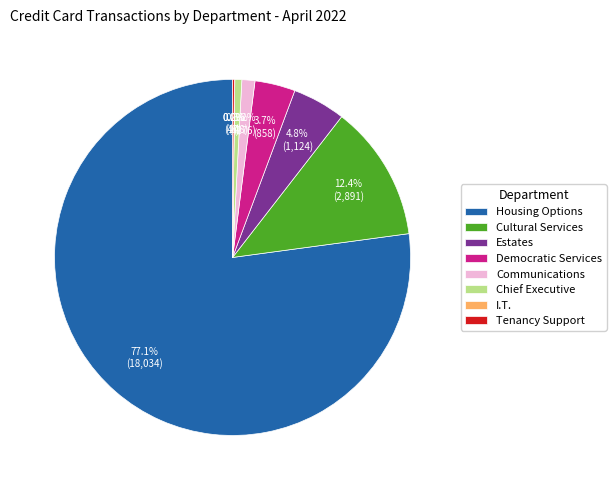

To the nearest percent, what is the difference between the largest and smallest slice percentages?

77%